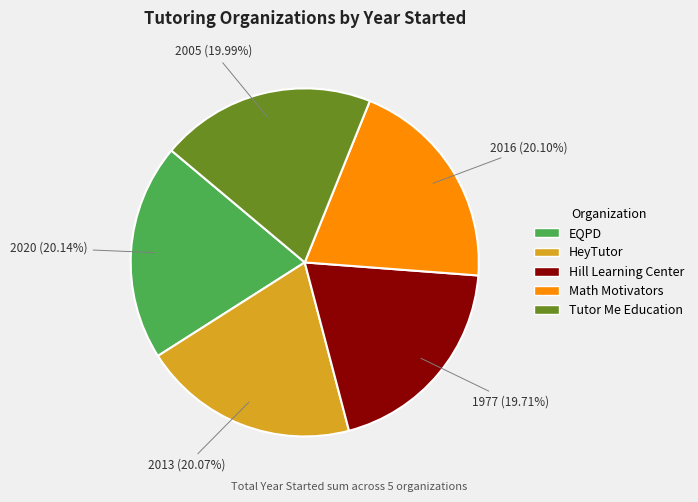

To the nearest percent, what is the average slice percentage?

20%